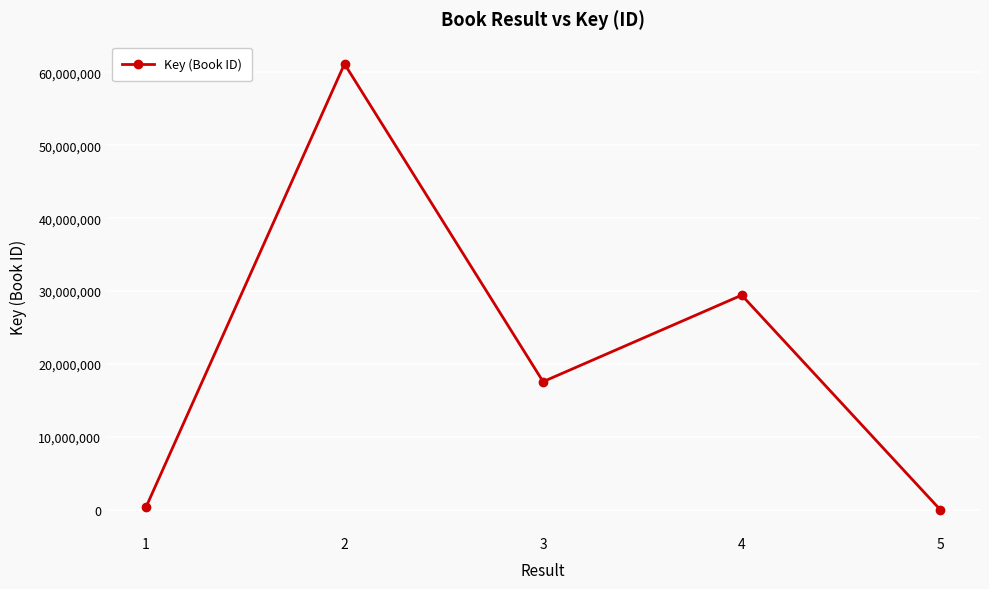

Is this an area chart (filled region under the line)?

No